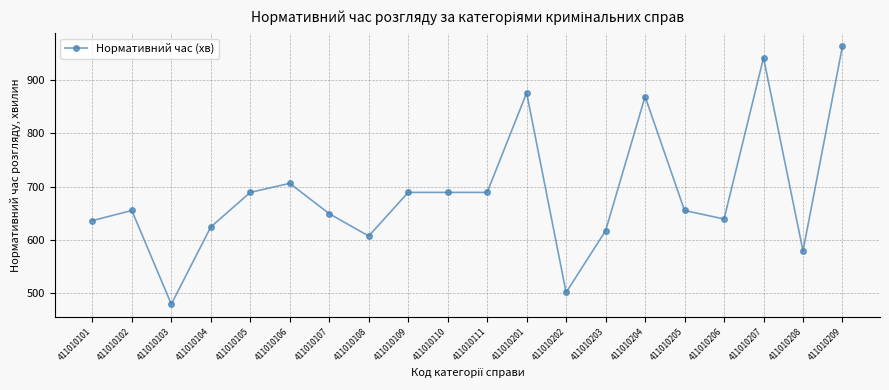

Reading left to right, extract all data points from this chart.

636	655	479	624	689	706	649	607	689	689	689	876	501	617	869	655	639	942	579	964